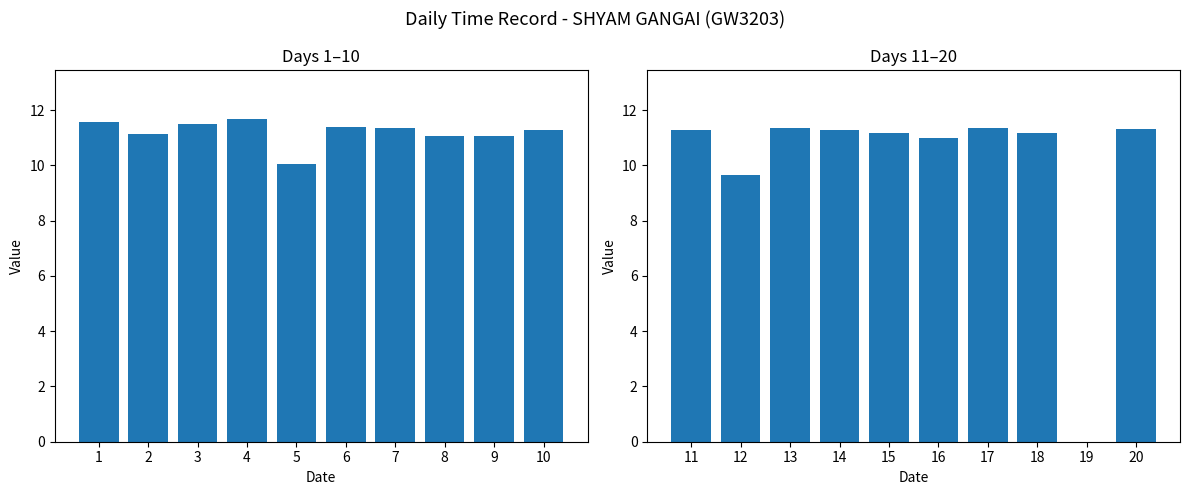

What is the sum of the values at 7 and 10?

22.7